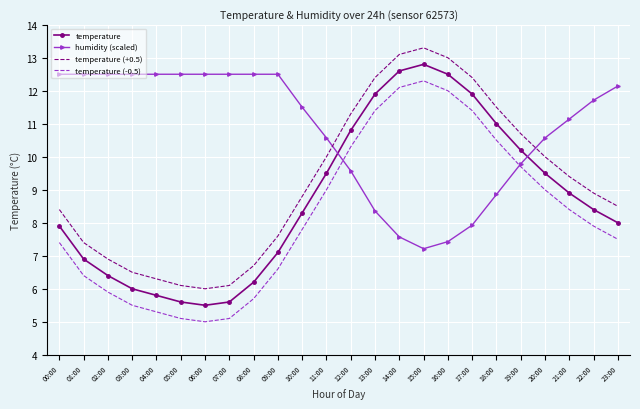

Reading right to left, extract all data points from this chart.

temperature: 8.0	8.4	8.9	9.5	10.2	11.0	11.9	12.5	12.8	12.6	11.9	10.8	9.5	8.3	7.1	6.2	5.6	5.5	5.6	5.8	6.0	6.4	6.9	7.9
humidity (scaled): 12.1	11.7	11.1	10.6	9.8	8.9	7.9	7.4	7.2	7.6	8.4	9.6	10.6	11.5	12.5	12.5	12.5	12.5	12.5	12.5	12.5	12.5	12.5	12.5
temperature (+0.5): 8.5	8.9	9.4	10.0	10.7	11.5	12.4	13.0	13.3	13.1	12.4	11.3	10.0	8.8	7.6	6.7	6.1	6.0	6.1	6.3	6.5	6.9	7.4	8.4
temperature (-0.5): 7.5	7.9	8.4	9.0	9.7	10.5	11.4	12.0	12.3	12.1	11.4	10.3	9.0	7.8	6.6	5.7	5.1	5.0	5.1	5.3	5.5	5.9	6.4	7.4